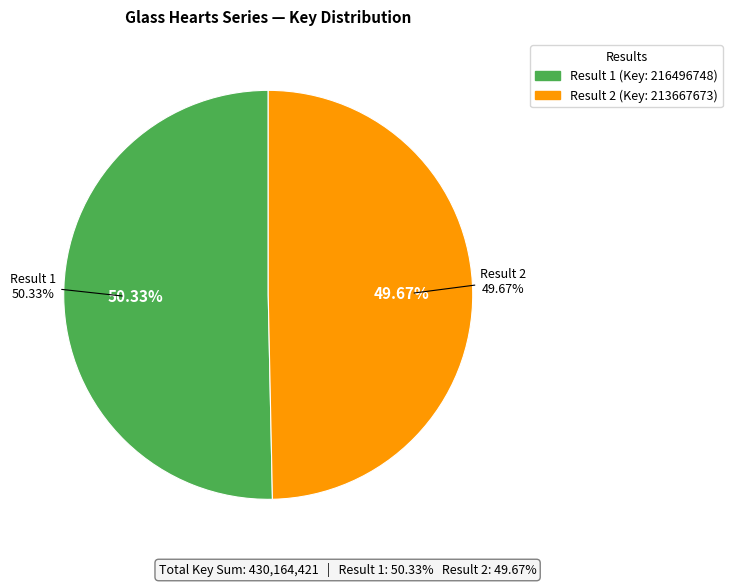

How many segments does this pie chart have?

2